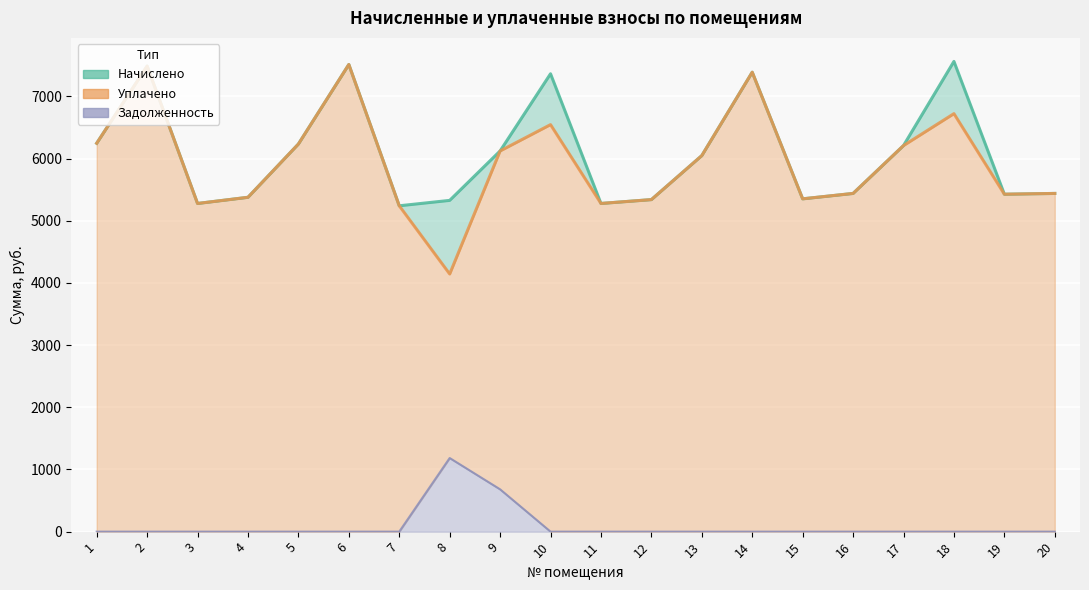

Reading right to left, list all the values displayed in this chart.

начислено: 5440.0	5427.5	7563.8	6210.0	5440.0	5353.0	7389.9	6048.5	5340.6	5278.7	7365.1	6123.2	5328.2	5241.2	7514.1	6234.8	5377.9	5278.5	7489.3	6247.3
уплачено: 5440.0	5427.5	6723.4	6210.0	5440.0	5353.0	7389.9	6048.5	5340.6	5278.7	6546.7	6123.2	4144.1	5241.2	7514.1	6234.8	5377.9	5278.5	7489.3	6247.3
задолженность: 0.0	0.0	0.0	0.0	0.0	0.0	0.0	0.0	0.0	0.0	0.0	680.4	1184.0	0.0	0.0	0.0	0.0	0.0	0.0	0.0